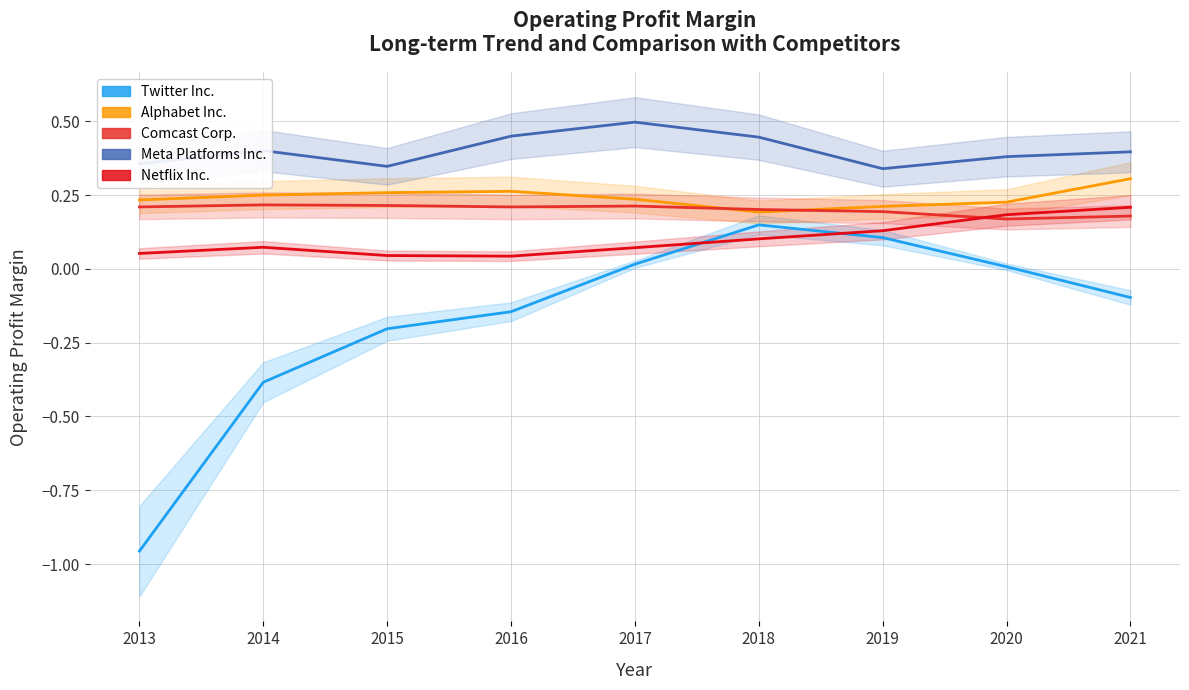

How many intersections are there between Comcast Corp. and Alphabet Inc.?

2